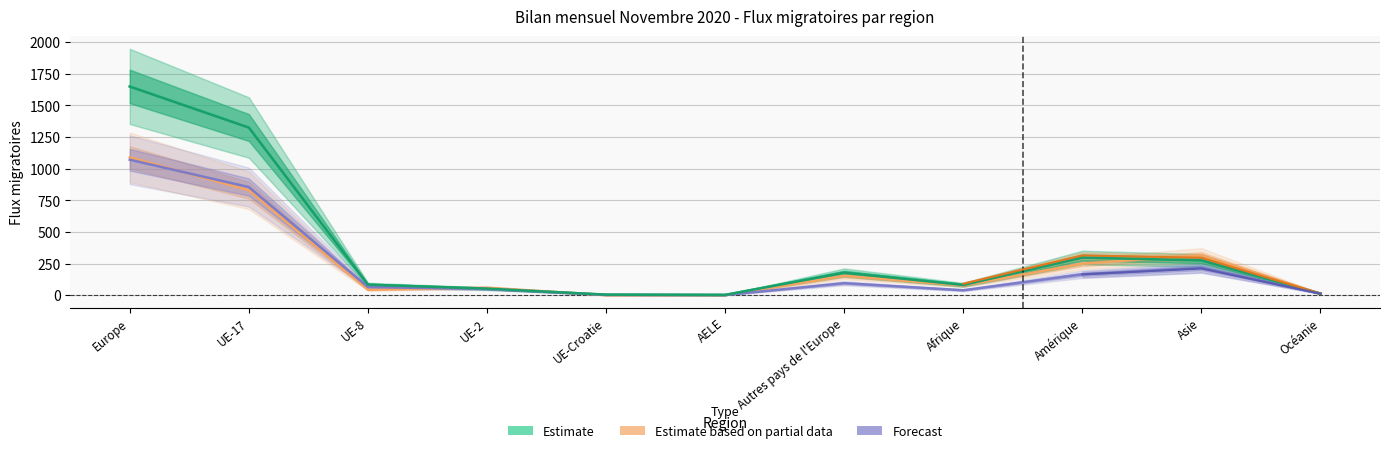

How many interior local peaks does the Immigrations effectives series have?

2